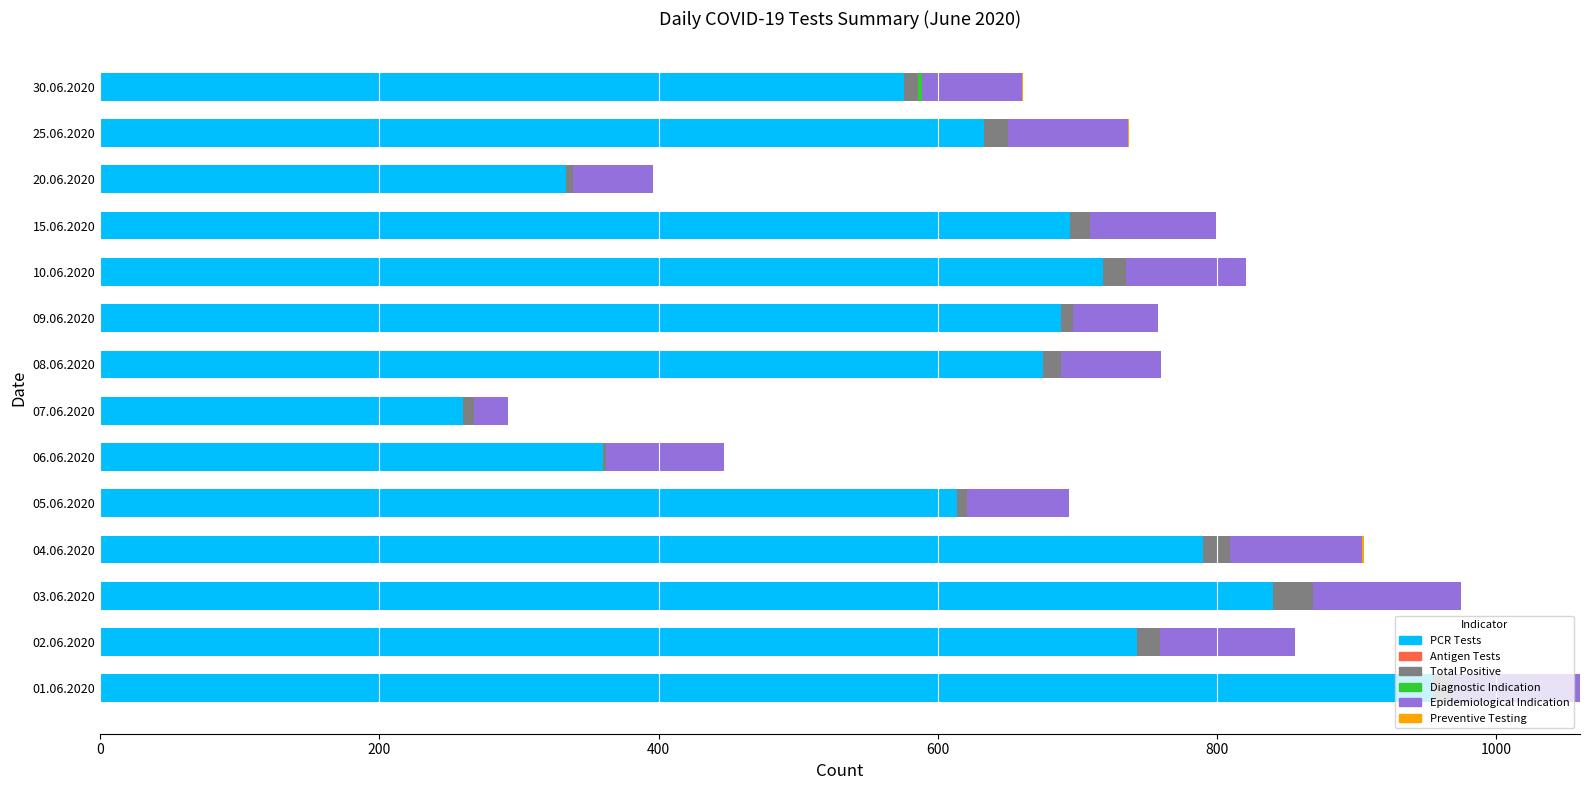

True or false: PCR Tests has a value of 895 at 09.06.2020.

False